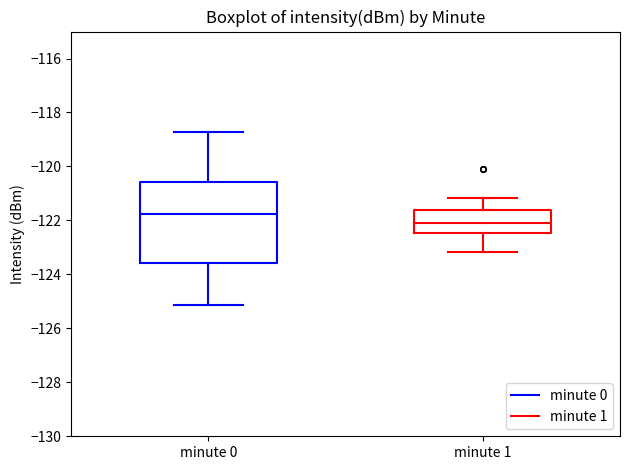

Reading left to right, read every box against the y-axis: the position of its median line, the range the box covers, and the ends of its whiskers. The values are not printed on the chart, so give them approximately, as read against the axis.

minute 0: median -121.8, box -123.6 to -120.6, whiskers -125.2 to -118.8
minute 1: median -122.0, box -122.4 to -121.6, whiskers -123.2 to -121.2